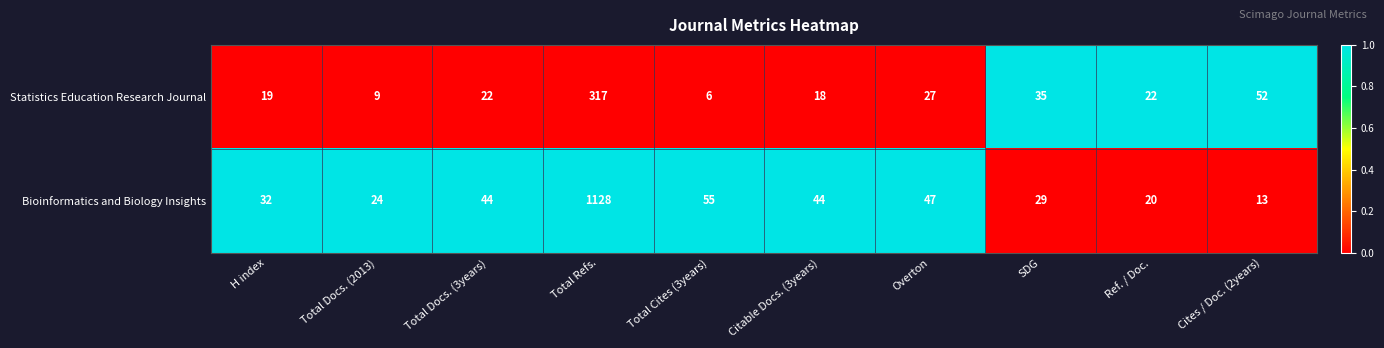

List the series in order of their peak value, highest first.

Bioinformatics and Biology Insights, Statistics Education Research Journal